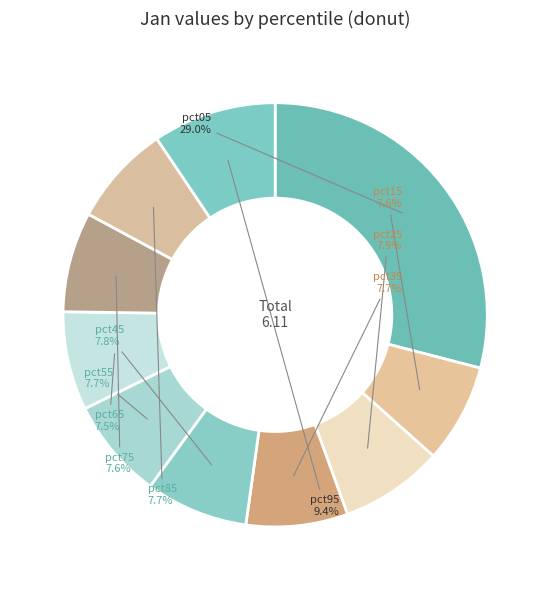

Does pct85 represent more than half of the total?

No